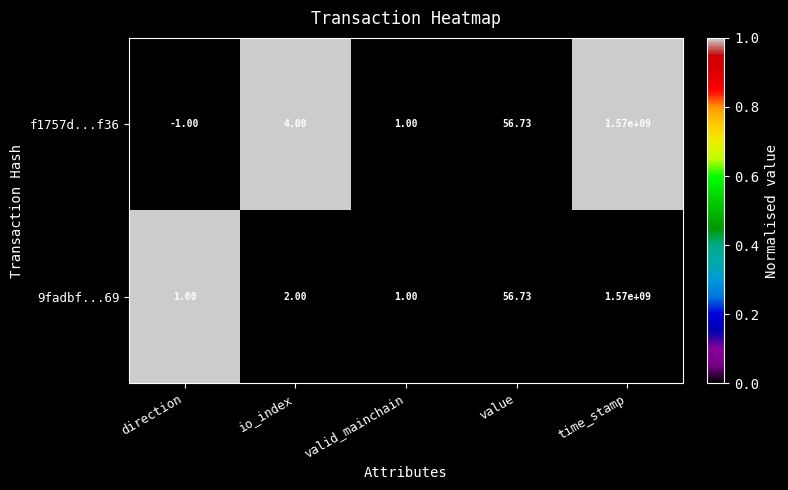

Rank the categories by f1757d...f36 value from lowest to highest.

direction, valid_mainchain, io_index, value, time_stamp